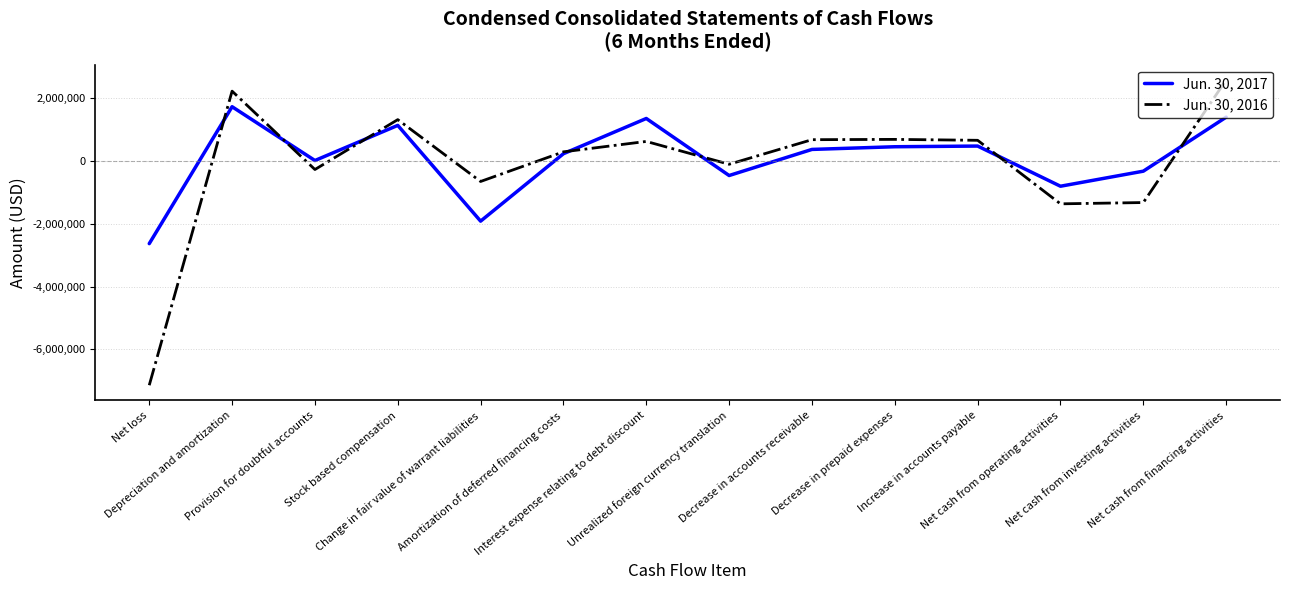

How many series are shown in this chart?

2